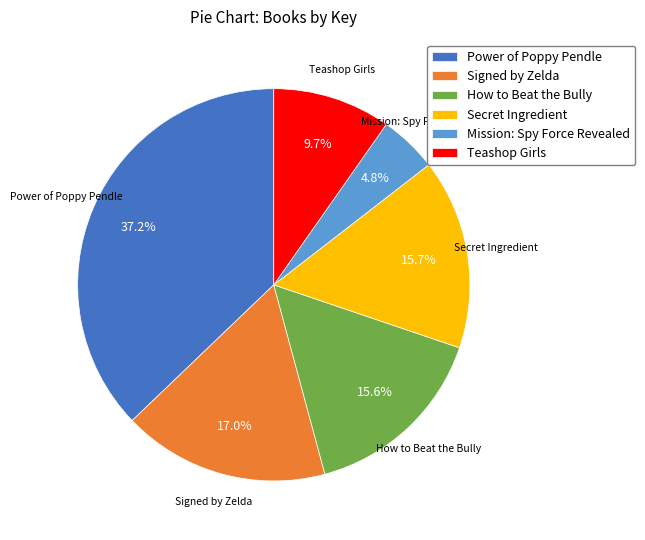

Is the sum of How to Beat the Bully and Secret Ingredient greater than half?

No